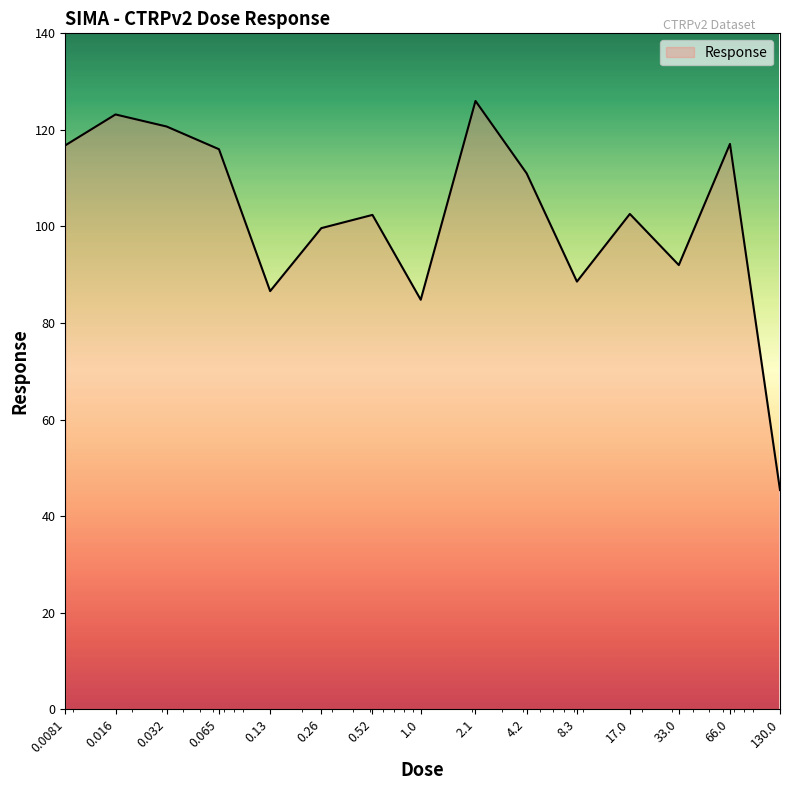

What is the difference between the maximum and minimum values?

80.6